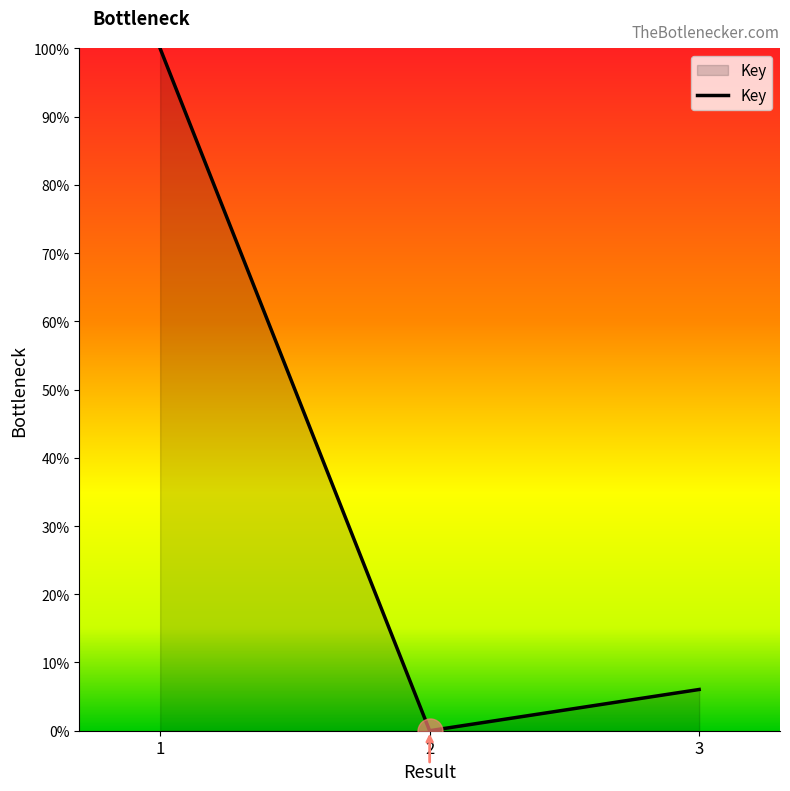

The chart shows a value of 100.0 at 1. True or false?

True